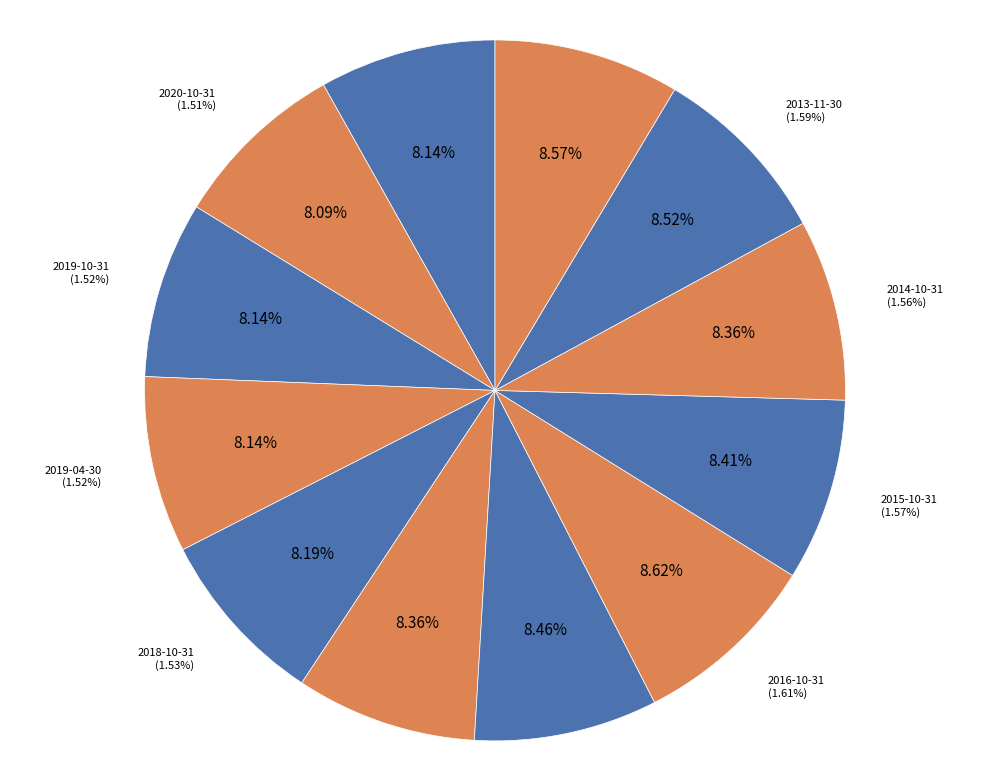

Is it true that 2018-10-31 is 1% of the pie?

False